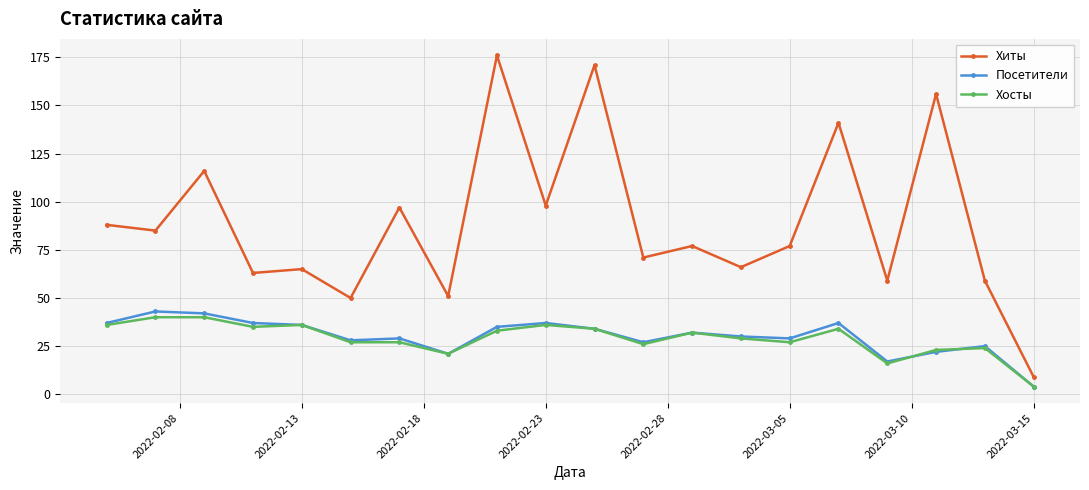

What are all the series names shown in the legend?

Хиты, Посетители, Хосты